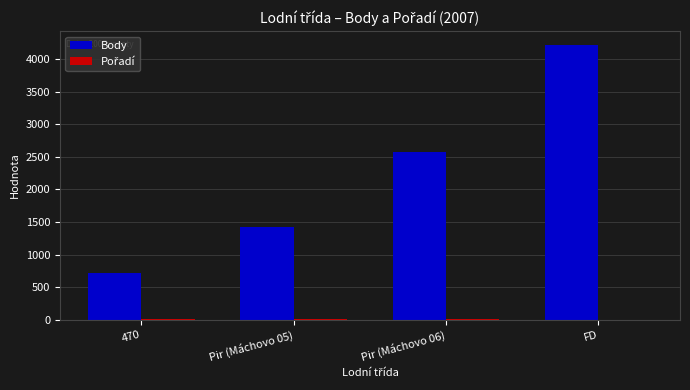

Which series changed the most between 470 and FD?

Body